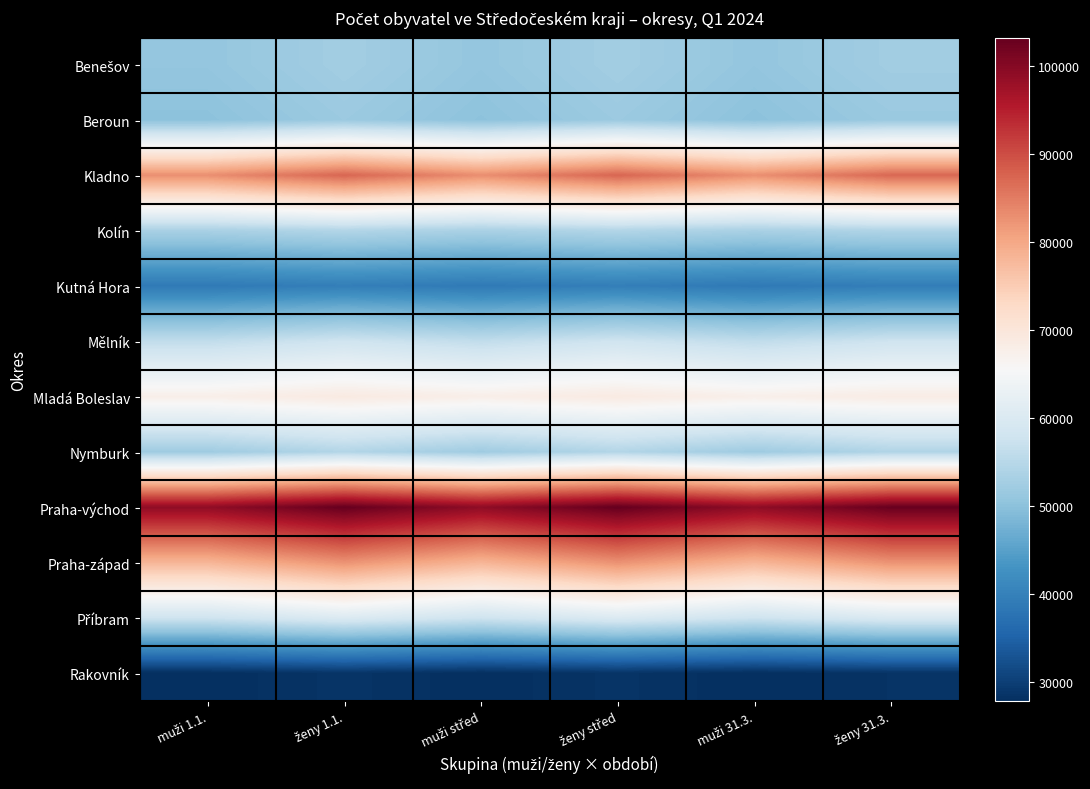

What is the total value across all series at muži střed?

715286